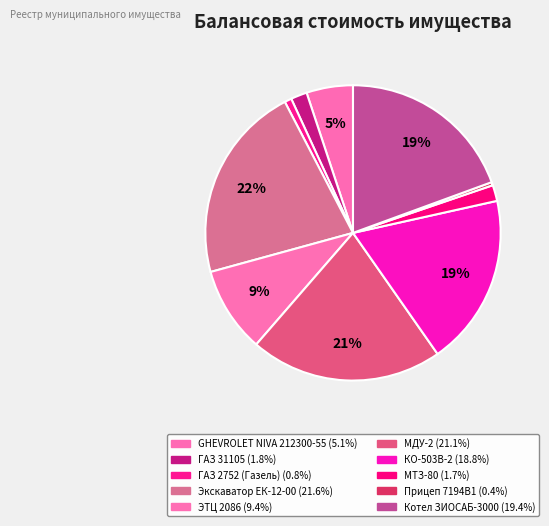

True or false: КО-503В-2 accounts for 19% of the total.

True